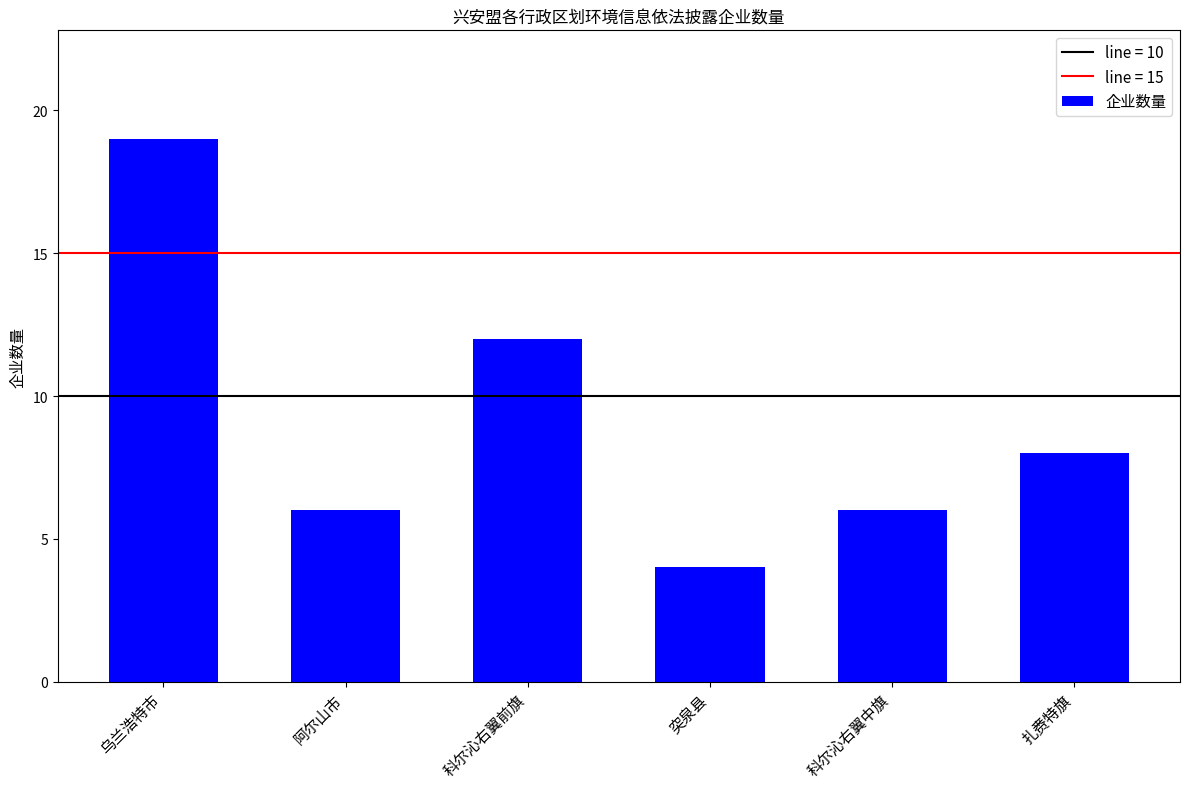

Approximately how many times larger is the value at 科尔沁右翼前旗 compared to 突泉县?

3.0